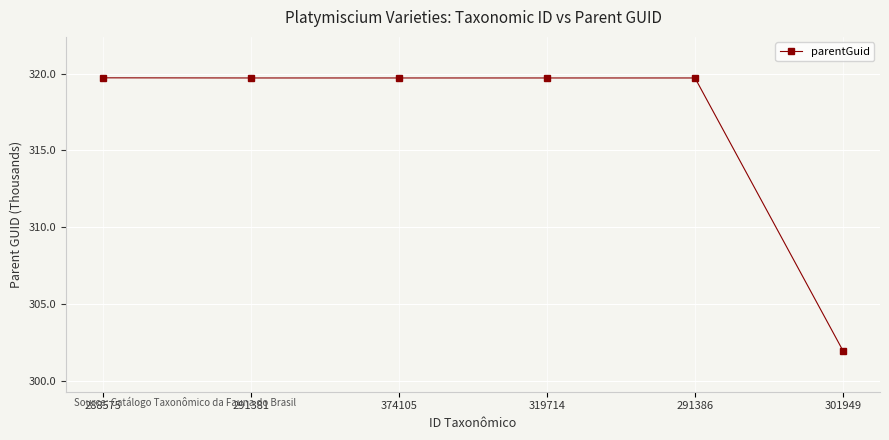

What is the label of the 5th point from the right?

291381